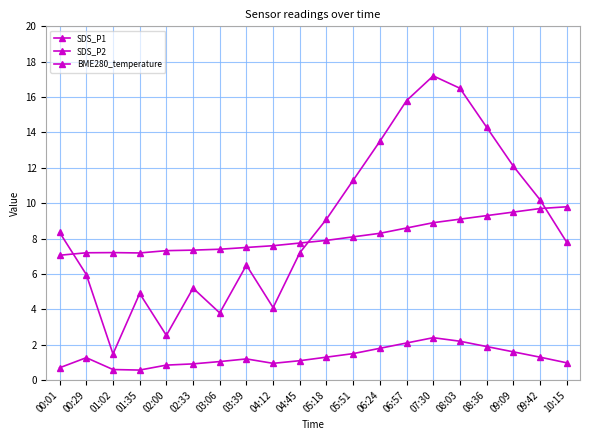

Is it true that SDS_P1 equals 2.3 at 10:15?

False